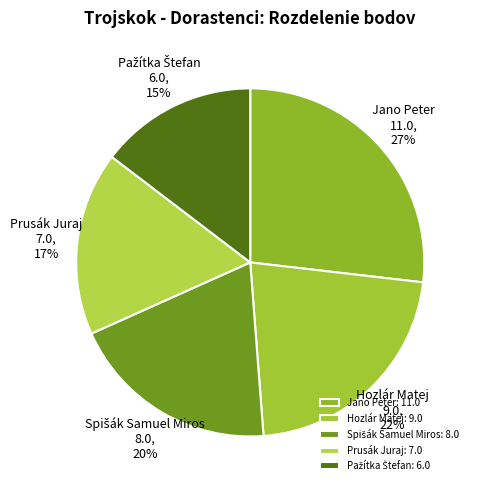

To the nearest percent, what percentage of the pie is Prusák Juraj?

17%